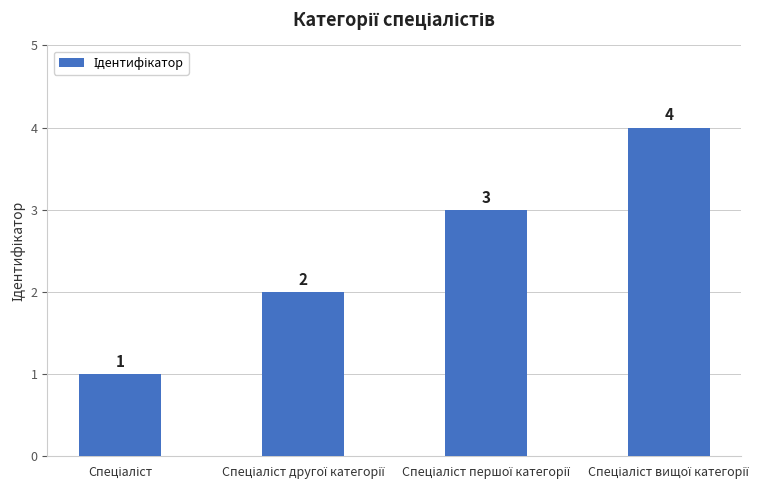

What is the value of the 3rd bar from the left?

3